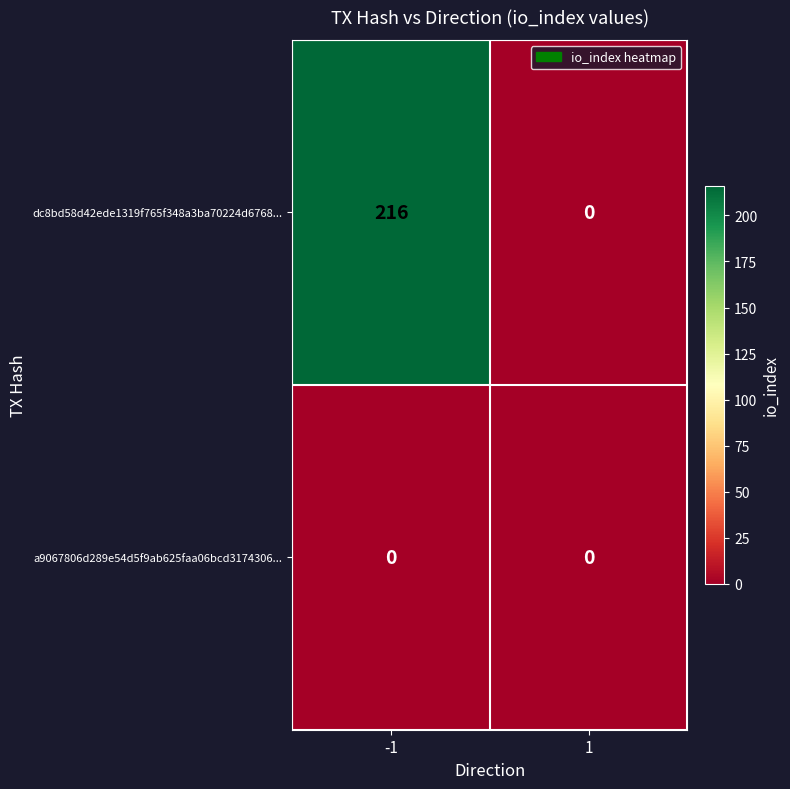

Reading right to left, list all the values displayed in this chart.

dc8bd58d42ede1319f765f348a3ba70224d6768...: 1=0	-1=216
a9067806d289e54d5f9ab625faa06bcd3174306...: 1=0	-1=0